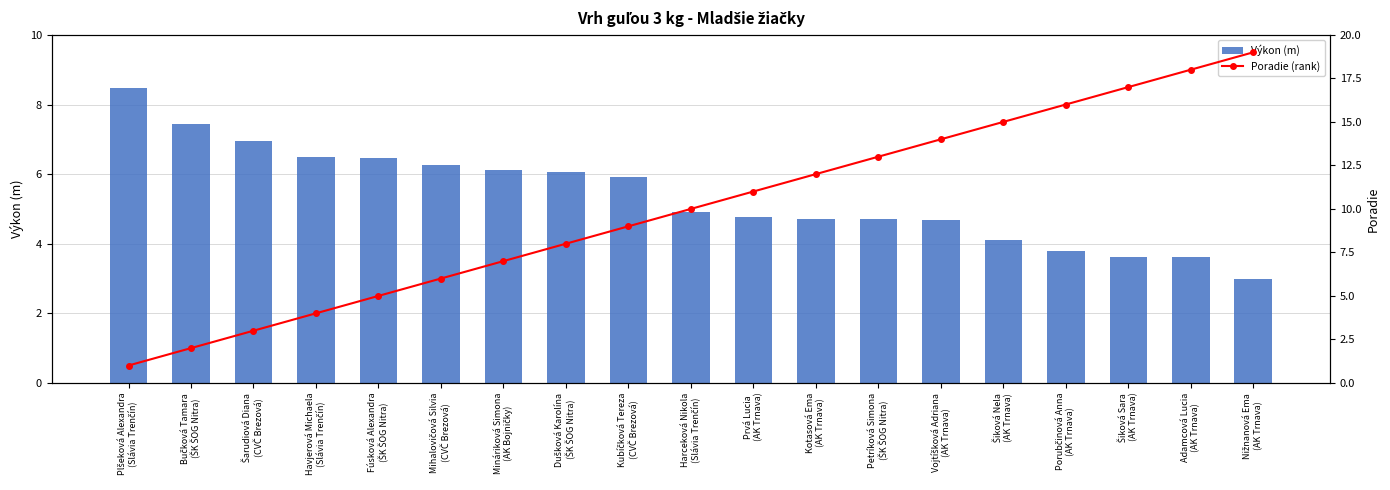

Which series has the largest range (max minus min)?

Poradie (rank)